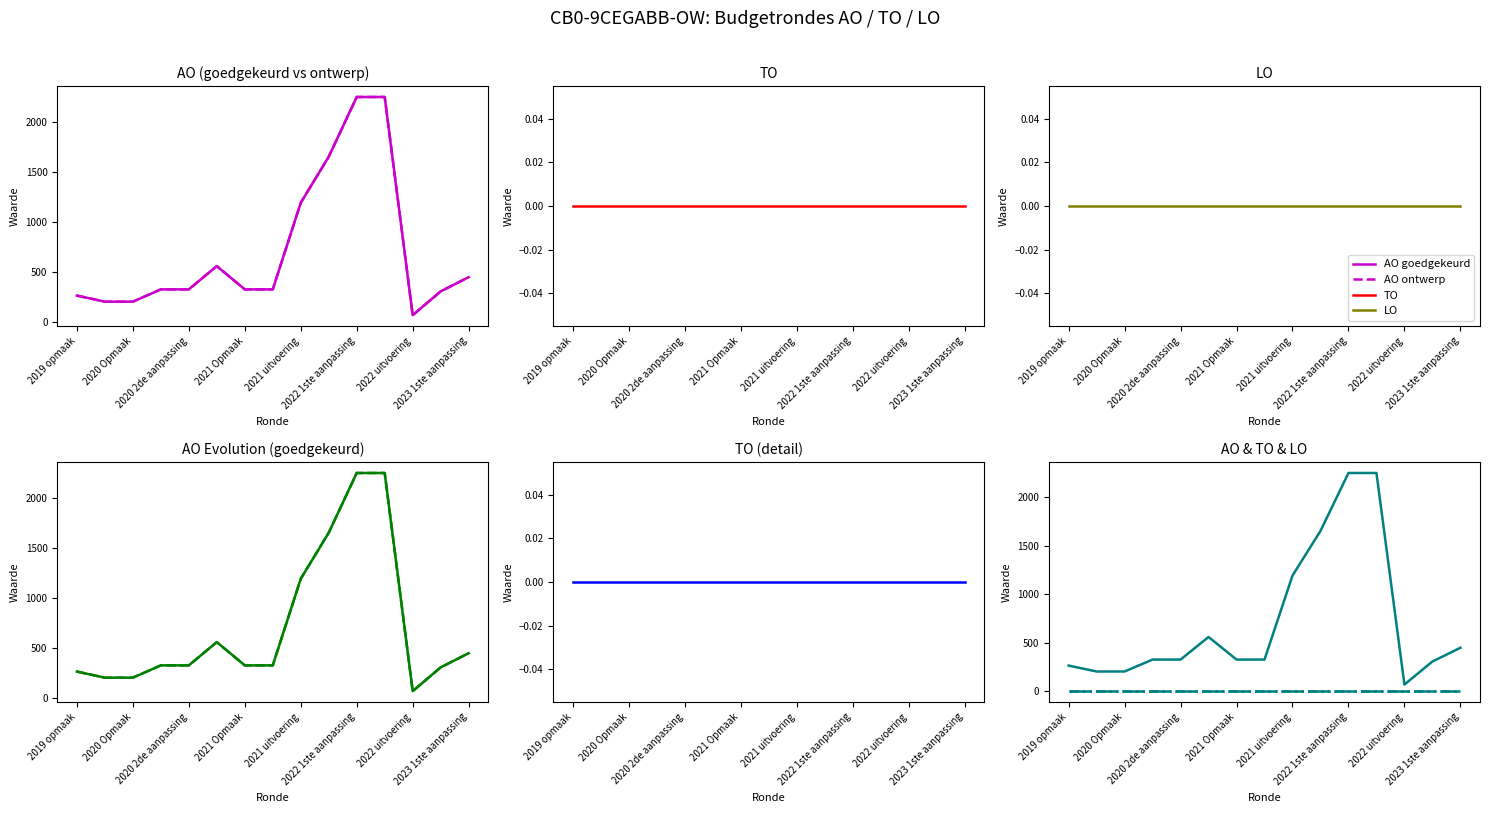

In AO goedgekeurd, how many points are lower than both neighbors (excluding endpoints)?

1